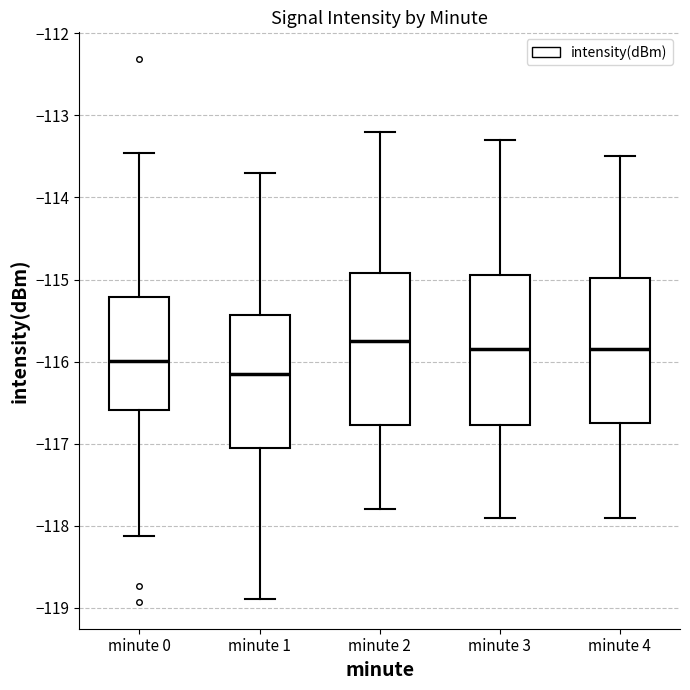

Where does the upper whisker of the box for minute 4 end on the y-axis? The values are not printed on the chart, so give them approximately, as read against the axis.

-113.5